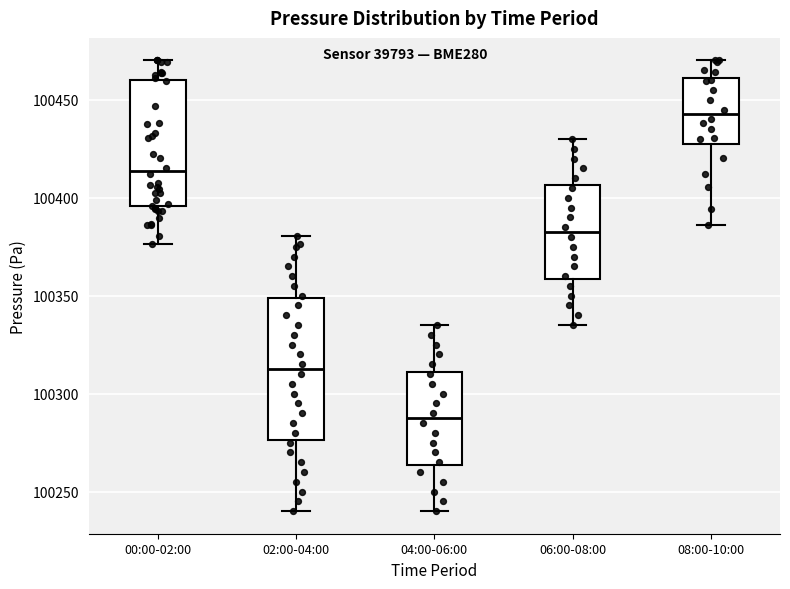

Where does the upper whisker of the box for 08:00-10:00 end on the y-axis? The values are not printed on the chart, so give them approximately, as read against the axis.

100470